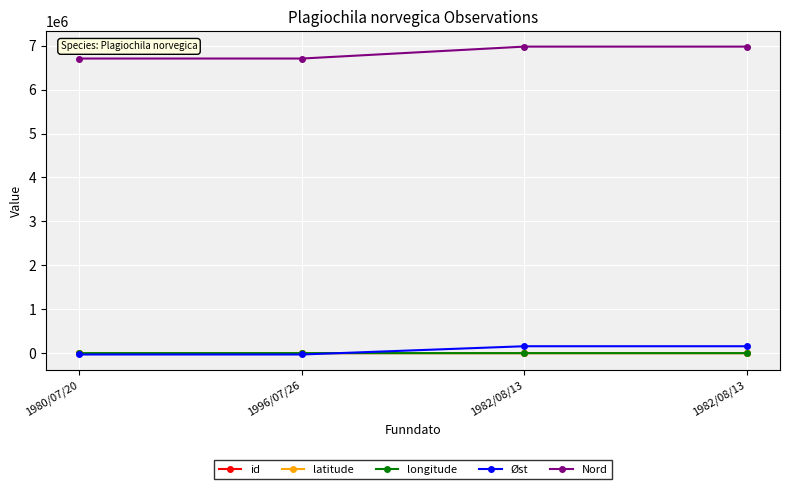

The latitude series shows 13.6 at 1980/07/20. True or false?

False